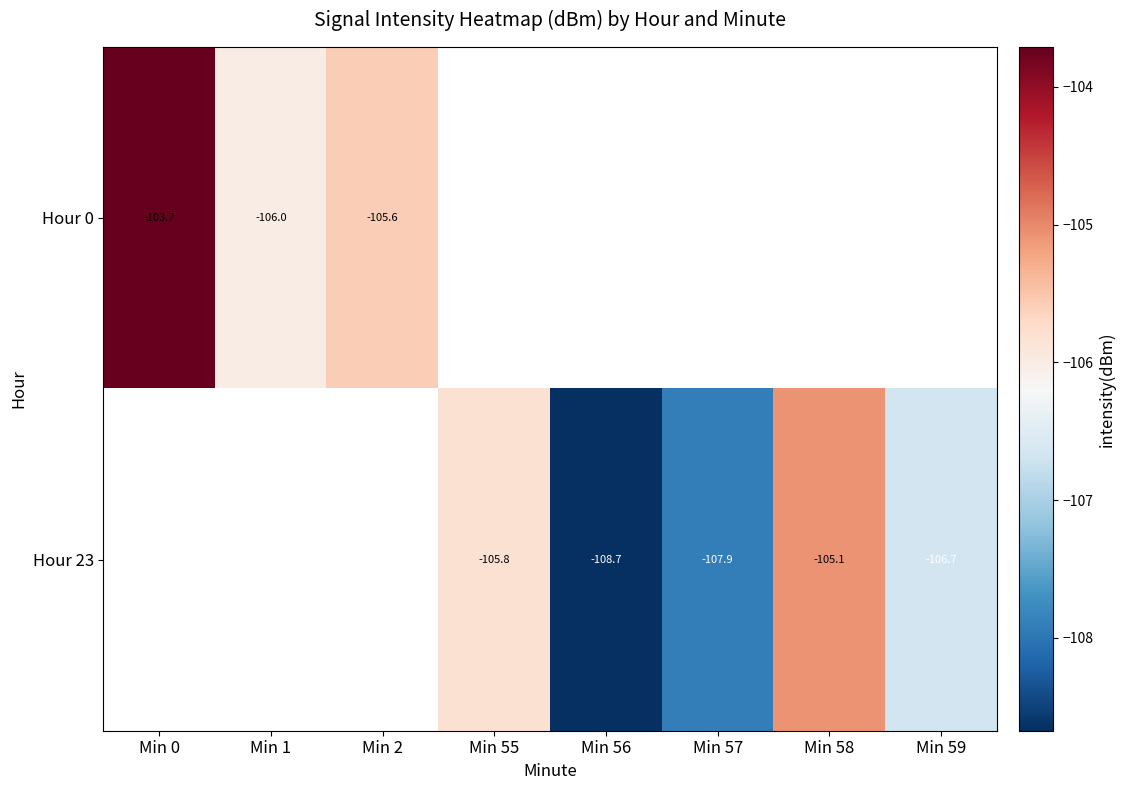

How many negative values does the Hour 23 series have?

5